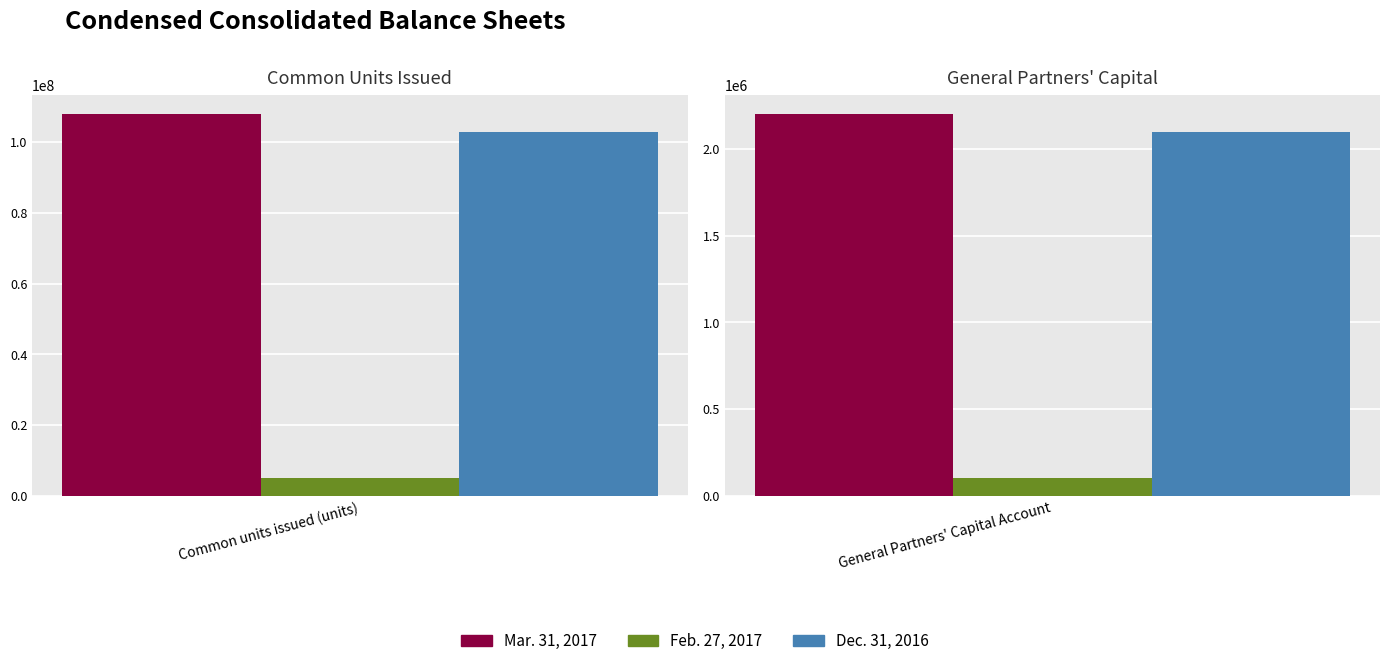

What is the highest value of the Mar. 31, 2017 series?

108002273